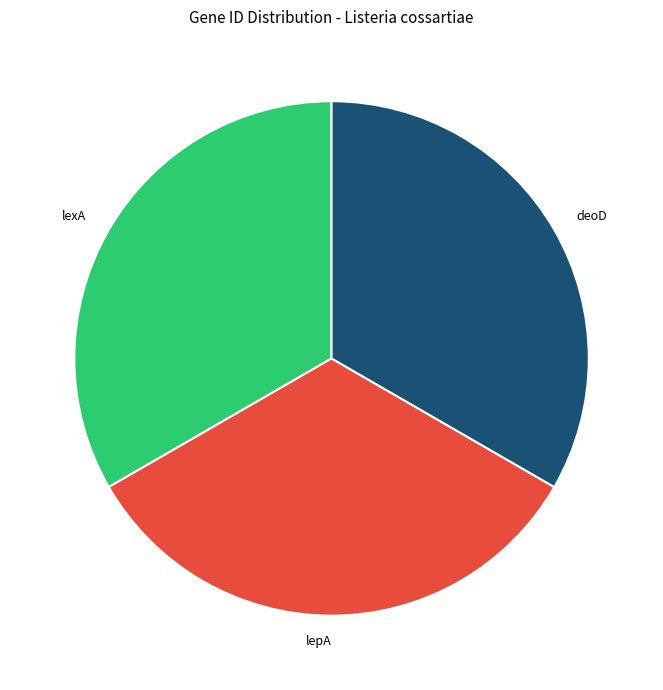

The lexA slice represents 48% of the pie. True or false?

False